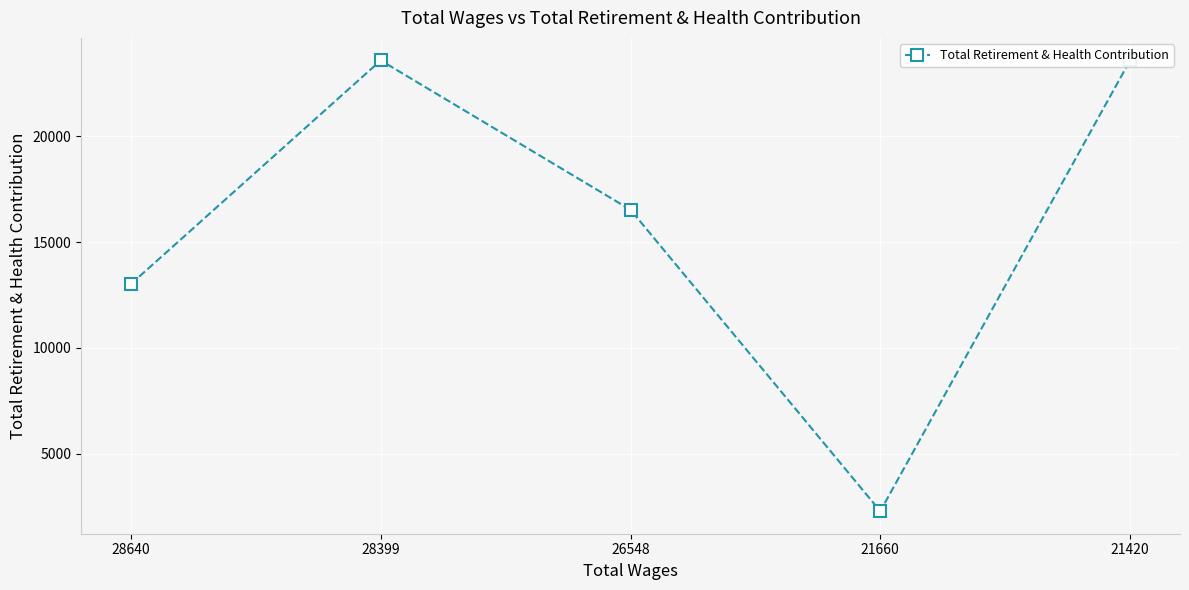

Count the values in the range 13017 to 23591.

4